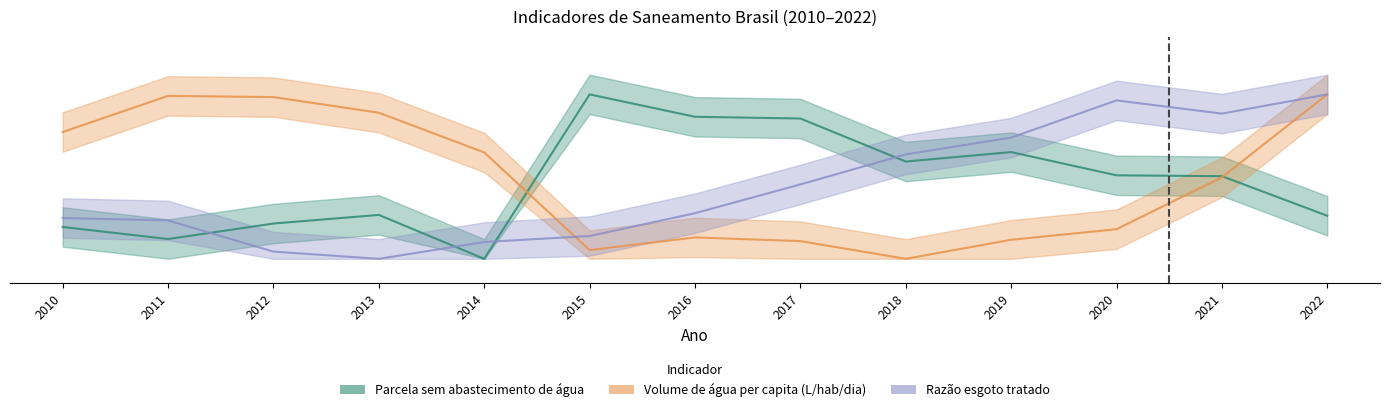

The Volume de água per capita (L/hab/dia) series shows 0.1 at 2015. True or false?

True